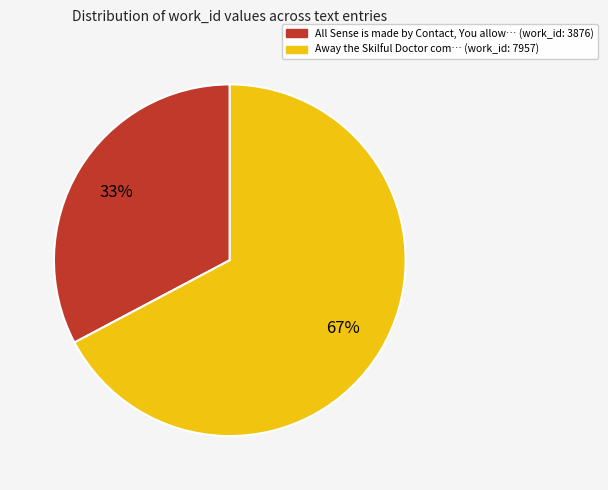

Do All Sense is made by Contact, You allow… (work_id: 3876) and Away the Skilful Doctor com… (work_id: 7957) together represent more than half of the pie?

Yes